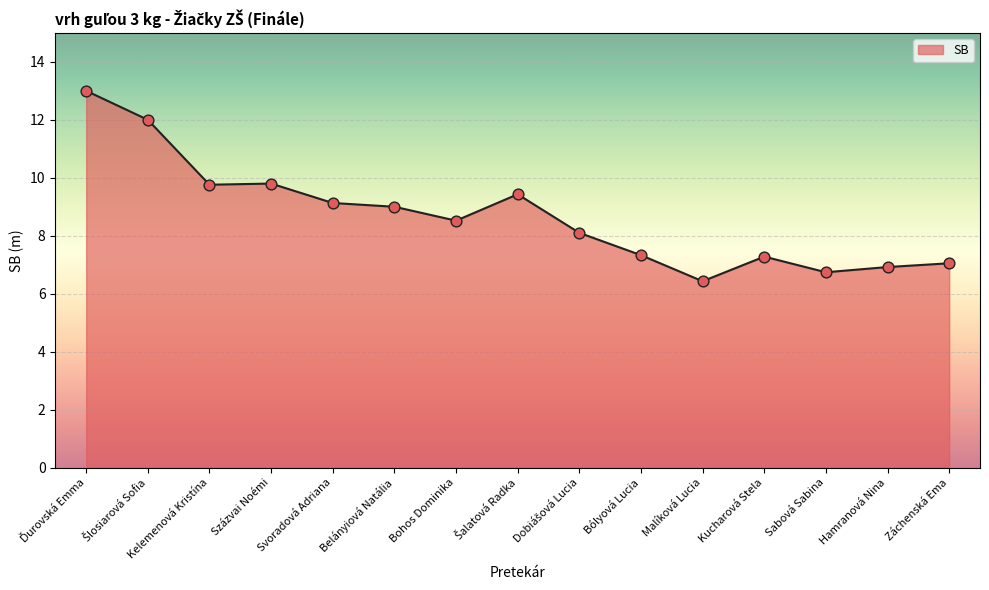

What is the change in value from Kelemenová Kristína to Belányiová Natália?

-0.8